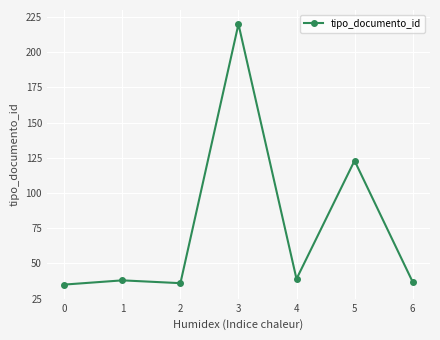

At which label is the value closest to 127?

5